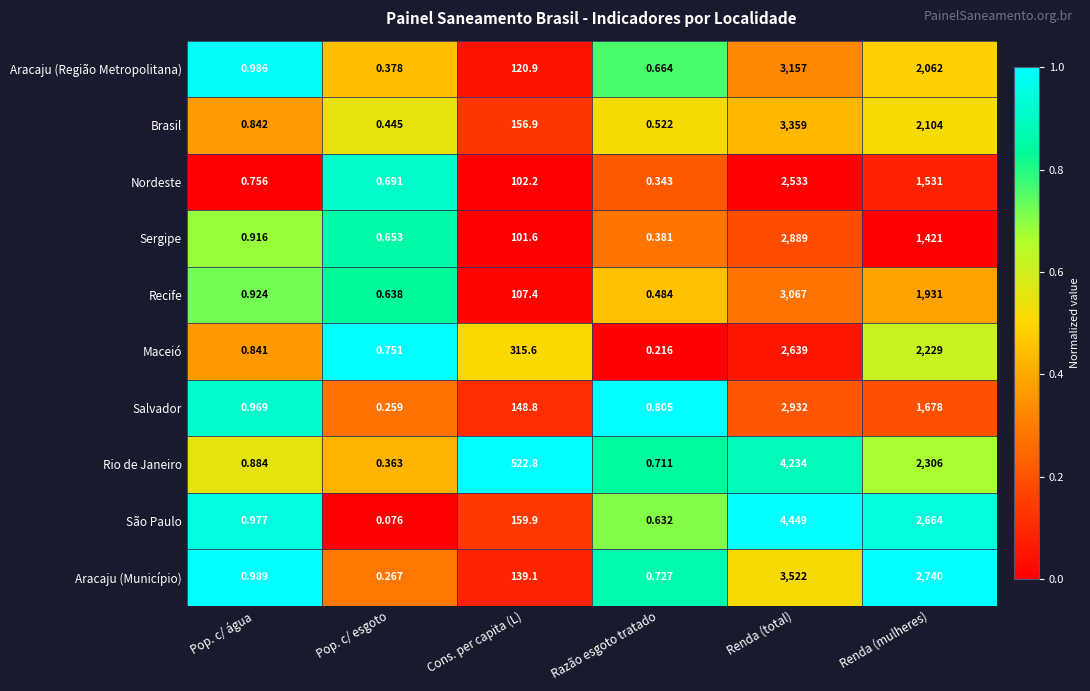

At how many categories does at least one series exceed 0?

6